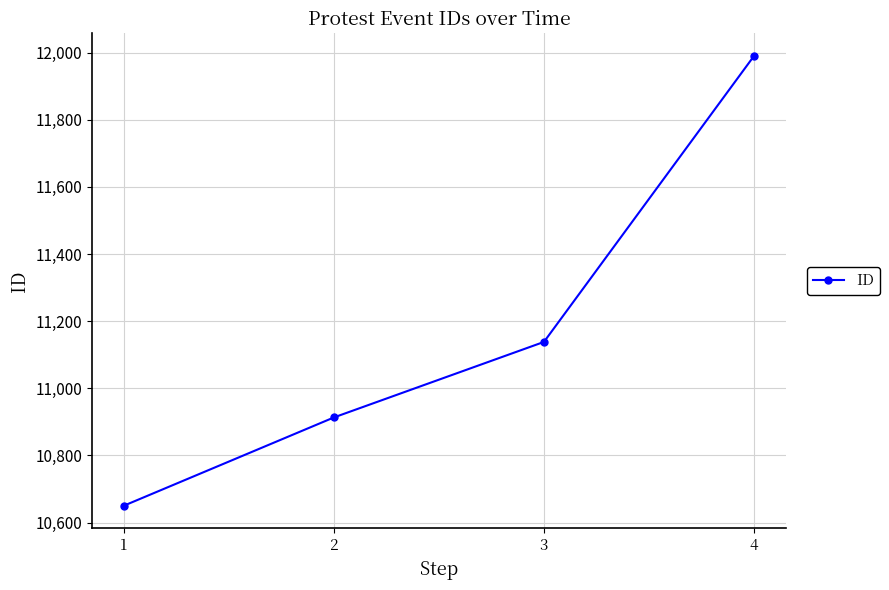

Rank the categories by value from lowest to highest.

1, 2, 3, 4